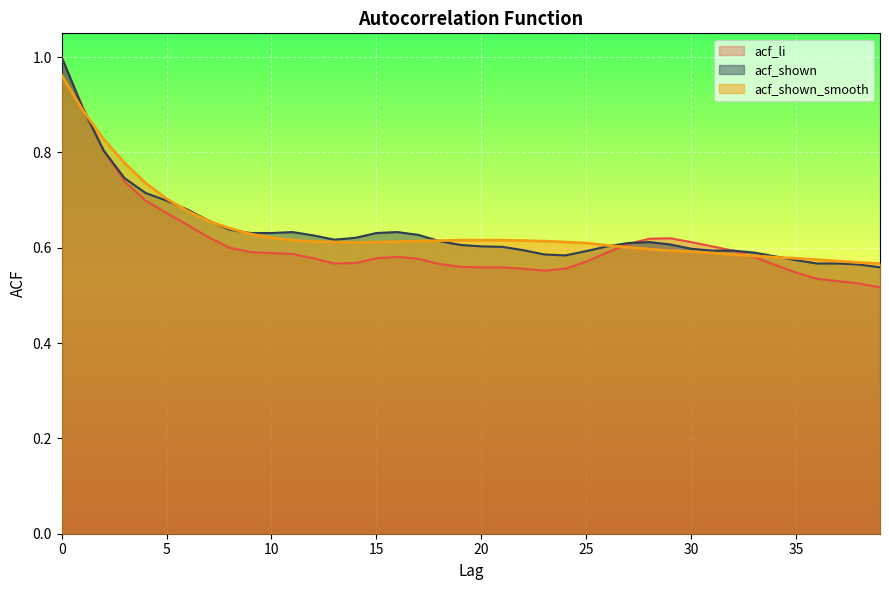

Where is the first local minimum for acf_li?

13